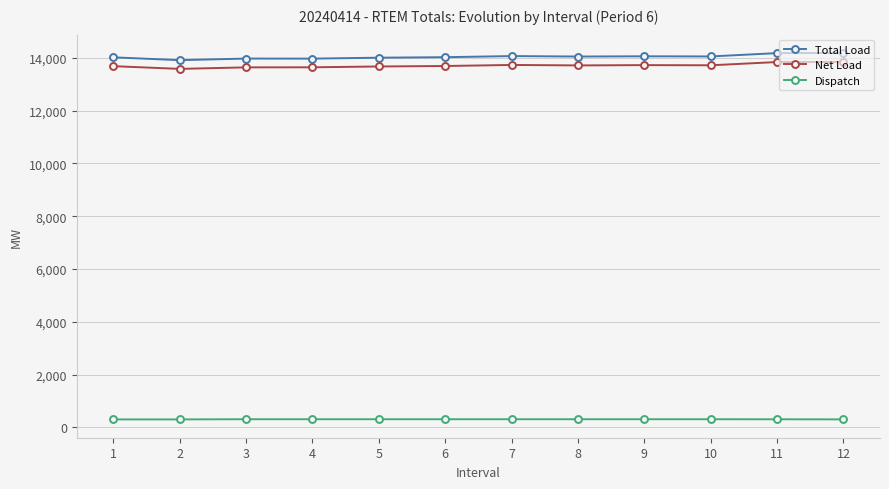

What is the maximum value shown in the chart?

14186.6